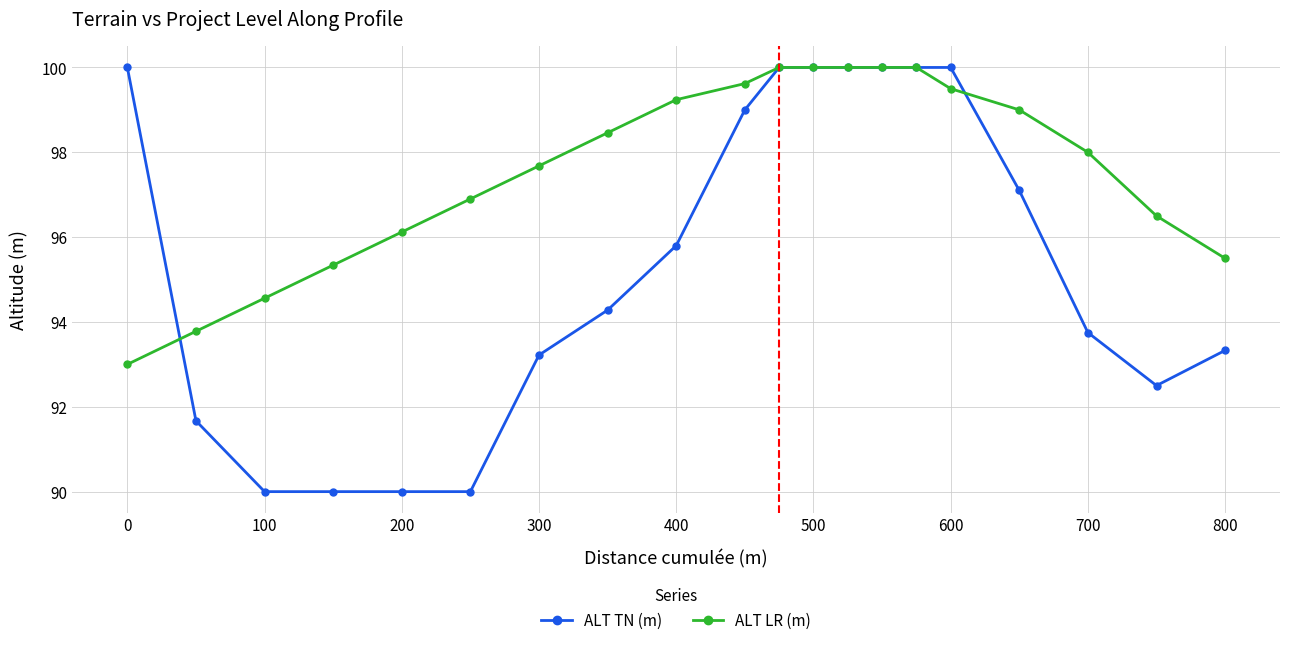

Which series has the largest total across all categories?

ALT LR (m)